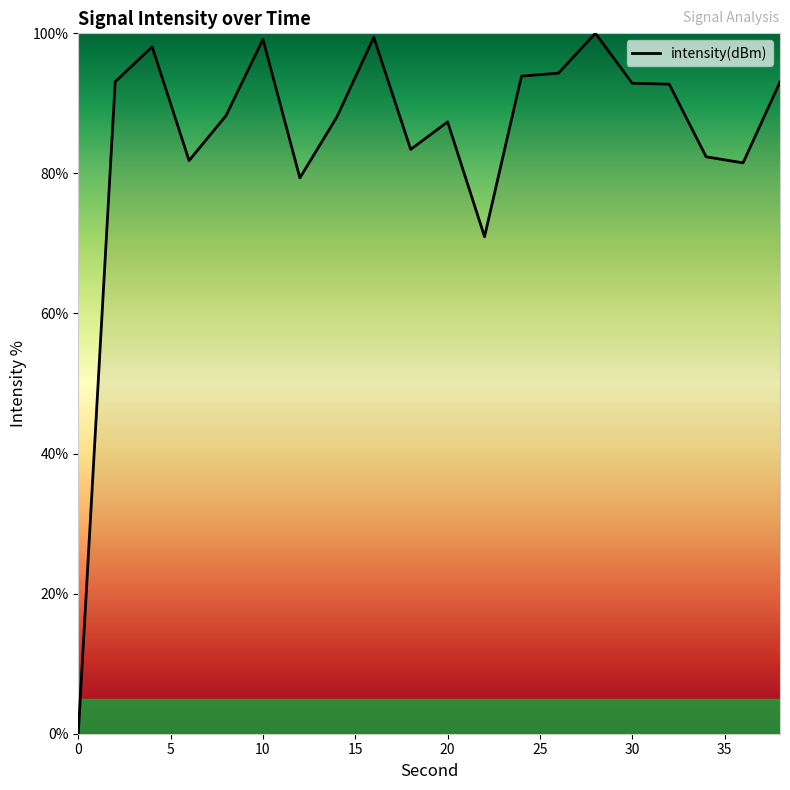

What is the greatest value displayed?

100.0